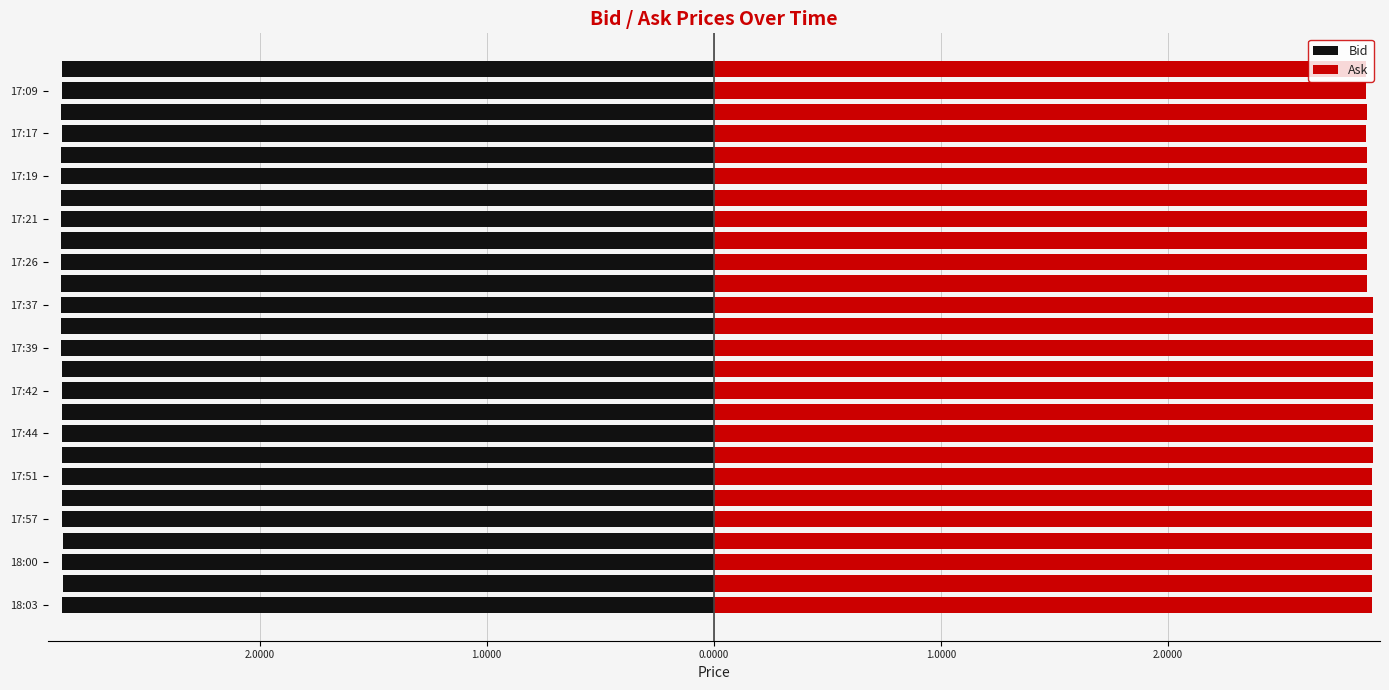

The Ask series shows 5.2 at 17:42. True or false?

False